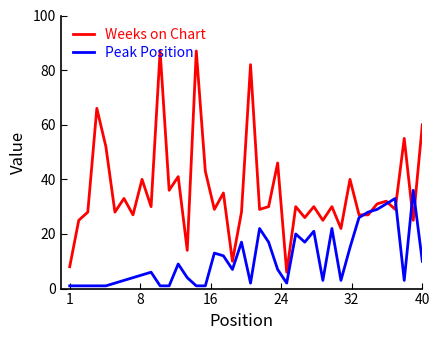

Rank the series by their maximum value, from highest to lowest.

Weeks on Chart, Peak Position